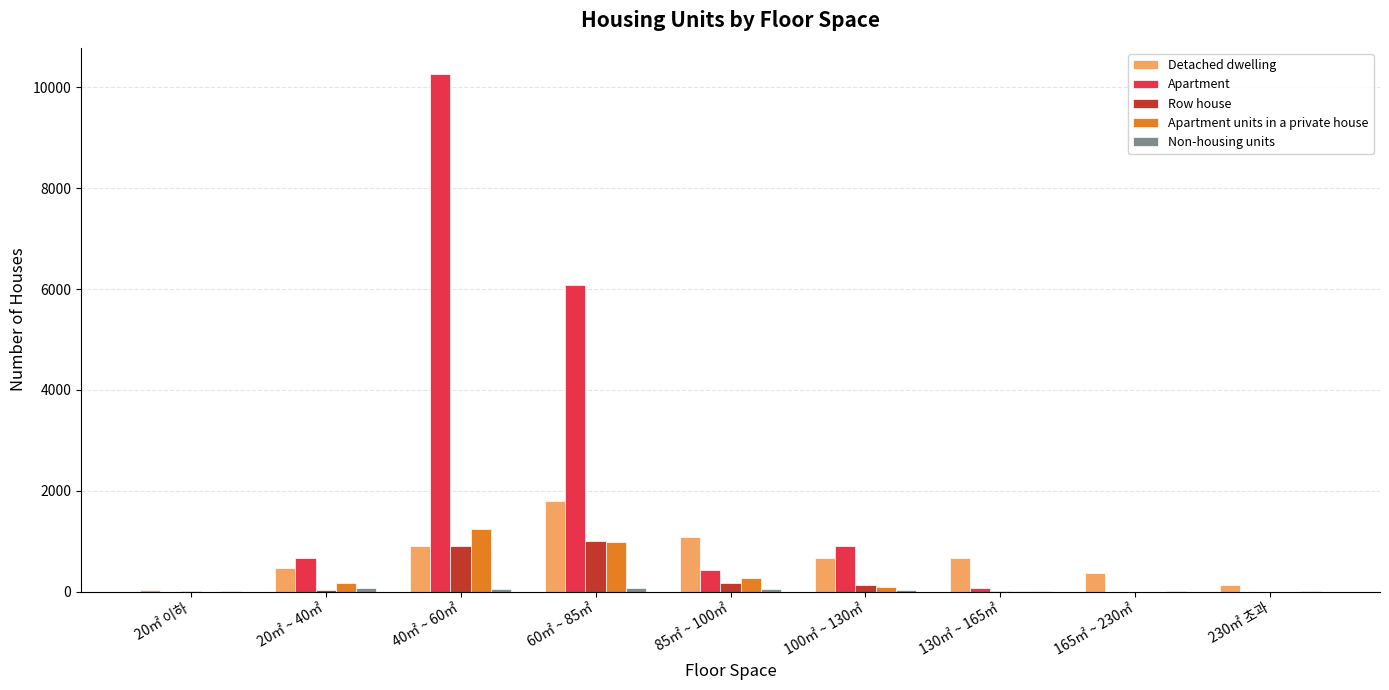

What is the sum of all Apartment values?

18406